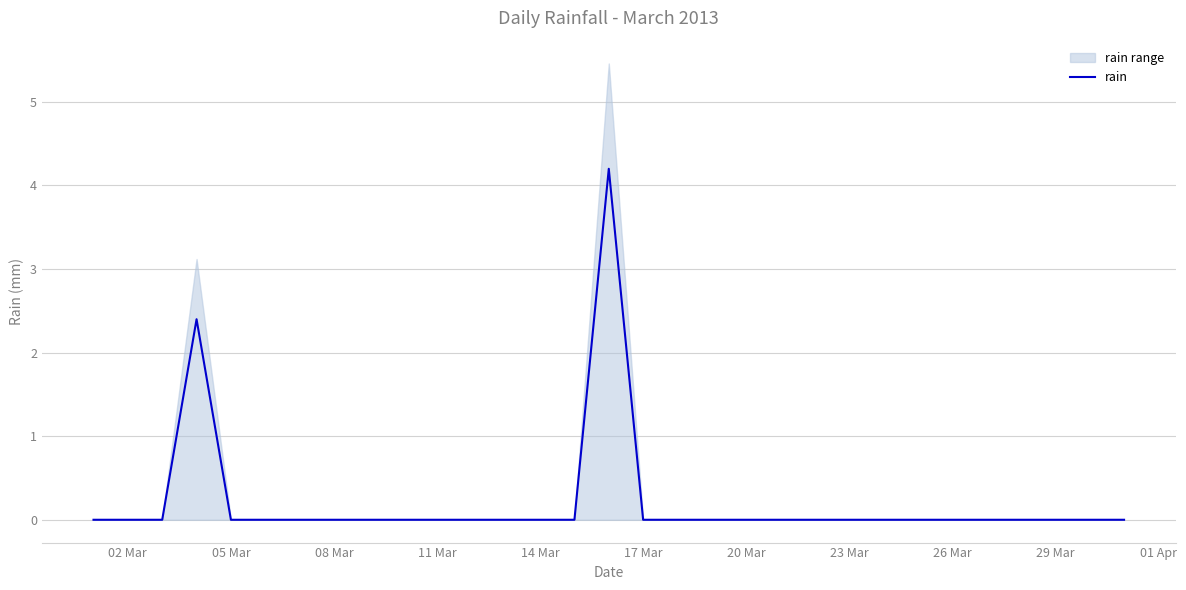

How many data points does each series have?

31